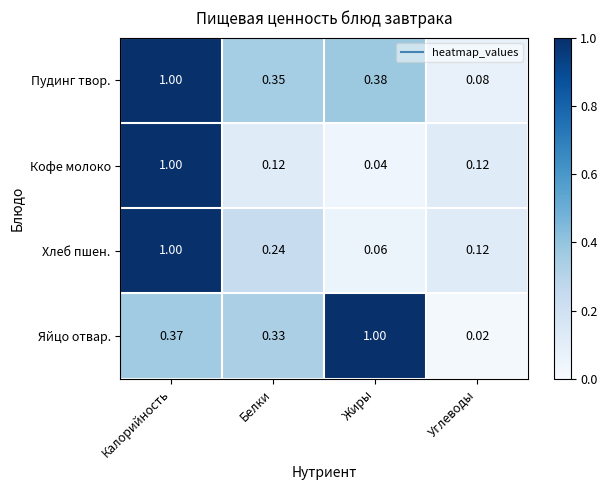

Where is Пудинг твор. nearest to the value 0?

Углеводы